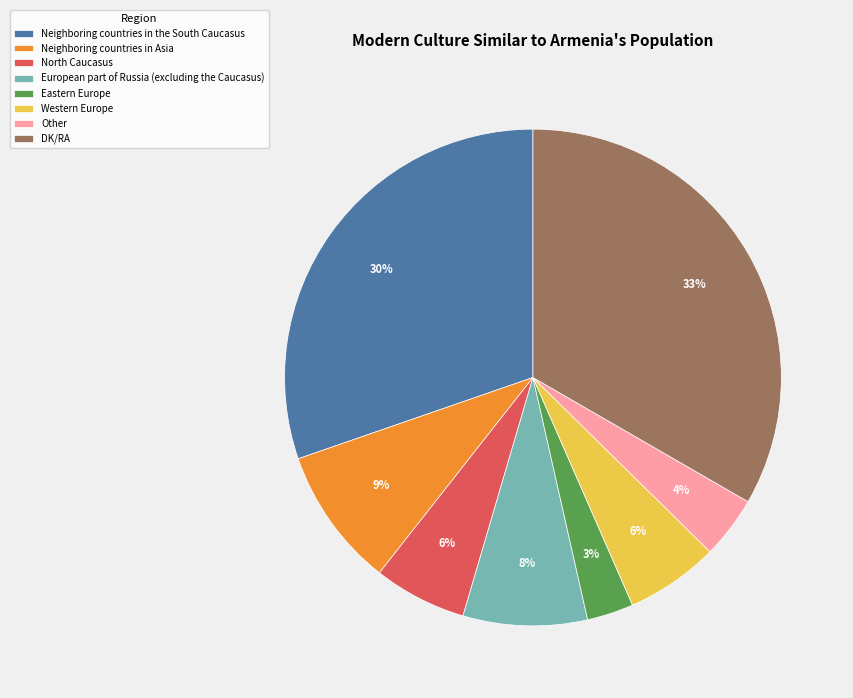

Does Western Europe account for over 50% of the chart?

No